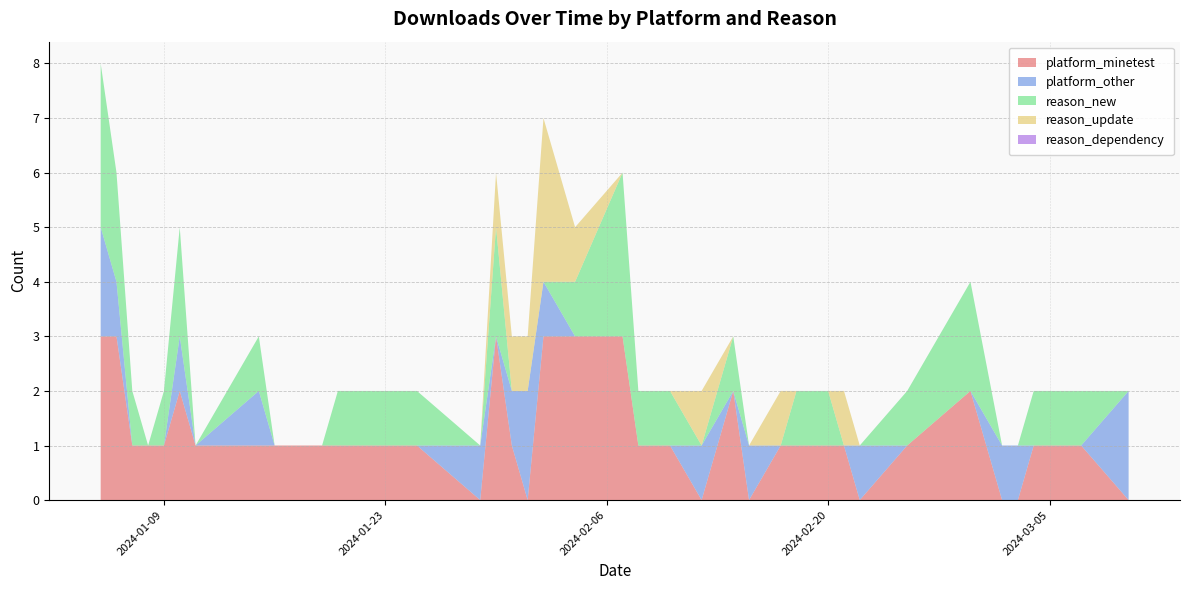

Reading right to left, extract all data points from this chart.

platform_minetest: 2024-03-10=0	2024-03-07=1	2024-03-06=1	2024-03-04=1	2024-03-03=0	2024-03-02=0	2024-02-29=2	2024-02-25=1	2024-02-22=0	2024-02-21=1	2024-02-20=1	2024-02-19=1	2024-02-18=1	2024-02-17=1	2024-02-15=0	2024-02-14=2	2024-02-12=0	2024-02-10=1	2024-02-08=1	2024-02-07=3	2024-02-04=3	2024-02-02=3	2024-02-01=0	2024-01-31=1	2024-01-30=3	2024-01-29=0	2024-01-25=1	2024-01-24=1	2024-01-21=1	2024-01-20=1	2024-01-19=1	2024-01-16=1	2024-01-15=1	2024-01-11=1	2024-01-10=2	2024-01-09=1	2024-01-08=1	2024-01-07=1	2024-01-06=3	2024-01-05=3
platform_other: 2024-03-10=2	2024-03-07=0	2024-03-06=0	2024-03-04=0	2024-03-03=1	2024-03-02=1	2024-02-29=0	2024-02-25=0	2024-02-22=1	2024-02-21=0	2024-02-20=0	2024-02-19=0	2024-02-18=0	2024-02-17=0	2024-02-15=1	2024-02-14=0	2024-02-12=1	2024-02-10=0	2024-02-08=0	2024-02-07=0	2024-02-04=0	2024-02-02=1	2024-02-01=2	2024-01-31=1	2024-01-30=0	2024-01-29=1	2024-01-25=0	2024-01-24=0	2024-01-21=0	2024-01-20=0	2024-01-19=0	2024-01-16=0	2024-01-15=1	2024-01-11=0	2024-01-10=1	2024-01-09=0	2024-01-08=0	2024-01-07=0	2024-01-06=1	2024-01-05=2
reason_new: 2024-03-10=0	2024-03-07=1	2024-03-06=1	2024-03-04=1	2024-03-03=0	2024-03-02=0	2024-02-29=2	2024-02-25=1	2024-02-22=0	2024-02-21=0	2024-02-20=1	2024-02-19=1	2024-02-18=1	2024-02-17=0	2024-02-15=0	2024-02-14=1	2024-02-12=0	2024-02-10=1	2024-02-08=1	2024-02-07=3	2024-02-04=1	2024-02-02=0	2024-02-01=0	2024-01-31=0	2024-01-30=2	2024-01-29=0	2024-01-25=1	2024-01-24=1	2024-01-21=1	2024-01-20=1	2024-01-19=0	2024-01-16=0	2024-01-15=1	2024-01-11=0	2024-01-10=2	2024-01-09=1	2024-01-08=0	2024-01-07=1	2024-01-06=2	2024-01-05=3
reason_update: 2024-03-10=0	2024-03-07=0	2024-03-06=0	2024-03-04=0	2024-03-03=0	2024-03-02=0	2024-02-29=0	2024-02-25=0	2024-02-22=0	2024-02-21=1	2024-02-20=0	2024-02-19=0	2024-02-18=0	2024-02-17=1	2024-02-15=0	2024-02-14=0	2024-02-12=1	2024-02-10=0	2024-02-08=0	2024-02-07=0	2024-02-04=1	2024-02-02=3	2024-02-01=1	2024-01-31=1	2024-01-30=1	2024-01-29=0	2024-01-25=0	2024-01-24=0	2024-01-21=0	2024-01-20=0	2024-01-19=0	2024-01-16=0	2024-01-15=0	2024-01-11=0	2024-01-10=0	2024-01-09=0	2024-01-08=0	2024-01-07=0	2024-01-06=0	2024-01-05=0
reason_dependency: 2024-03-10=0	2024-03-07=0	2024-03-06=0	2024-03-04=0	2024-03-03=0	2024-03-02=0	2024-02-29=0	2024-02-25=0	2024-02-22=0	2024-02-21=0	2024-02-20=0	2024-02-19=0	2024-02-18=0	2024-02-17=0	2024-02-15=0	2024-02-14=0	2024-02-12=0	2024-02-10=0	2024-02-08=0	2024-02-07=0	2024-02-04=0	2024-02-02=0	2024-02-01=0	2024-01-31=0	2024-01-30=0	2024-01-29=0	2024-01-25=0	2024-01-24=0	2024-01-21=0	2024-01-20=0	2024-01-19=0	2024-01-16=0	2024-01-15=0	2024-01-11=0	2024-01-10=0	2024-01-09=0	2024-01-08=0	2024-01-07=0	2024-01-06=0	2024-01-05=0